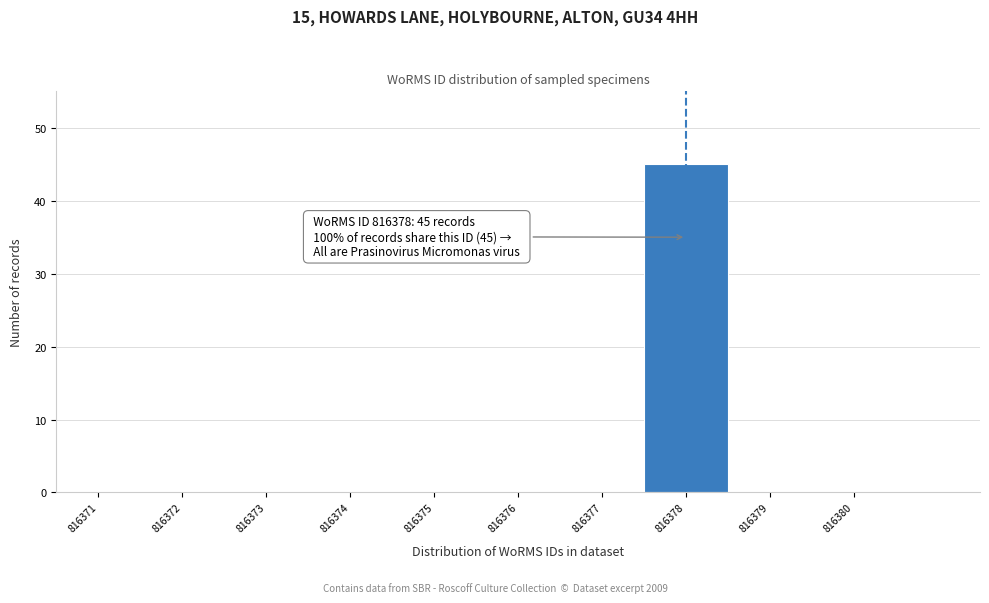

Which range on the x-axis has the tallest bar?

816377.5 to 816378.5